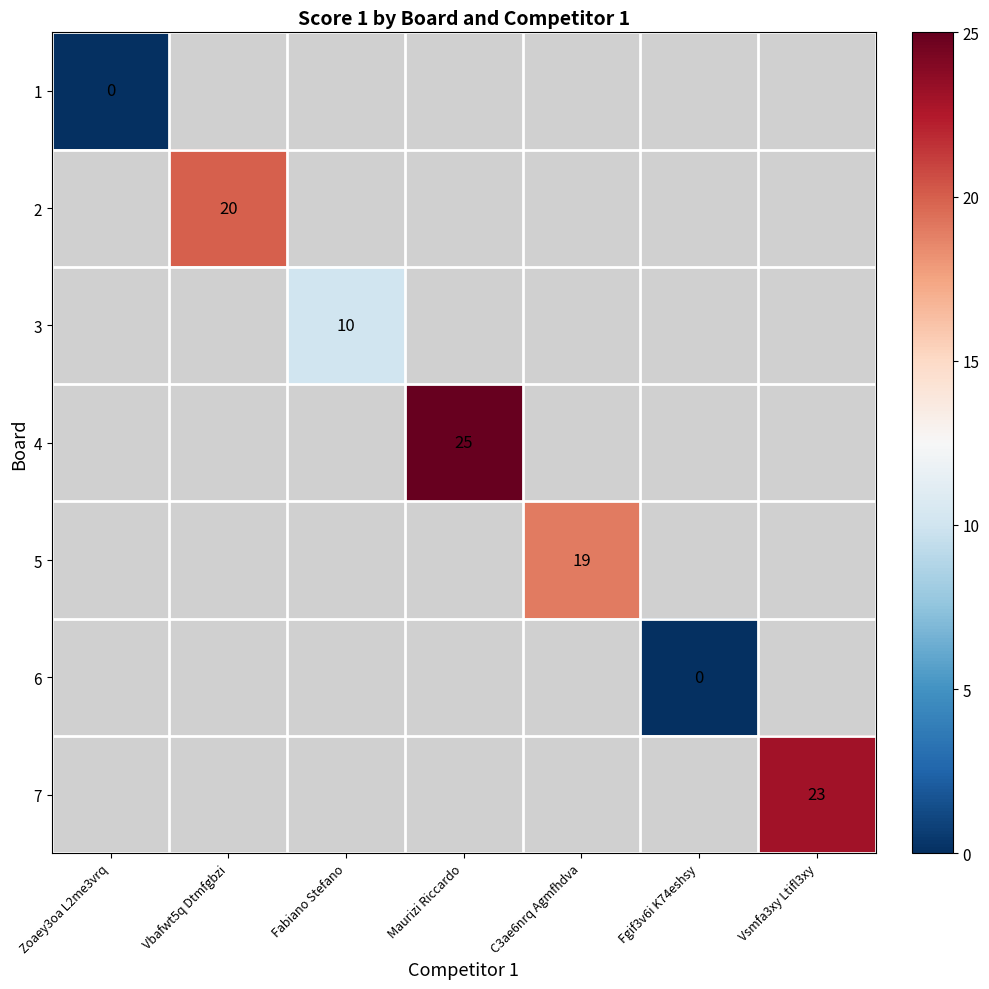

At how many categories does at least one series exceed 11?

4